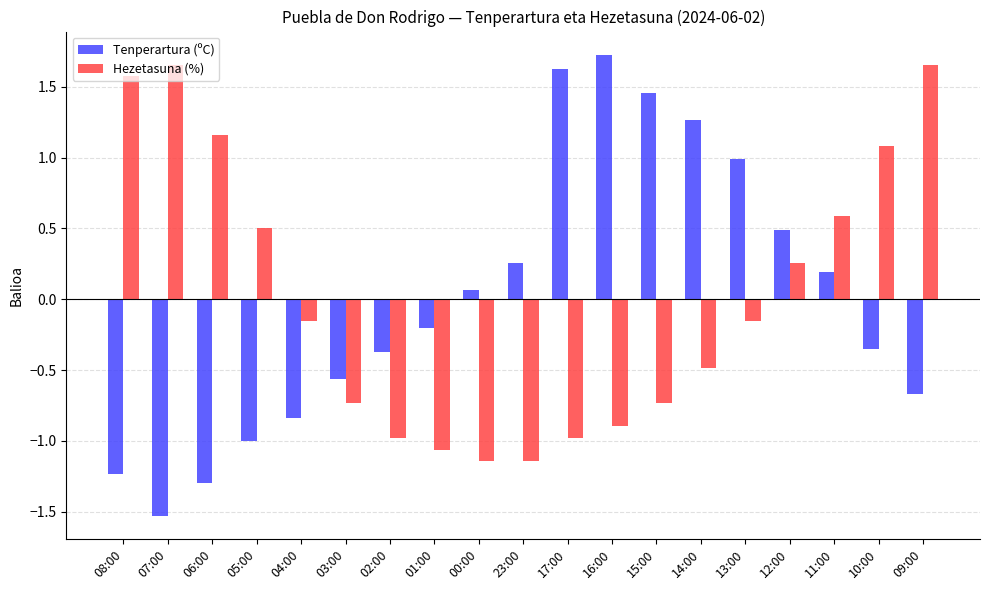

At which category does the chart reach its peak across all series?

16:00